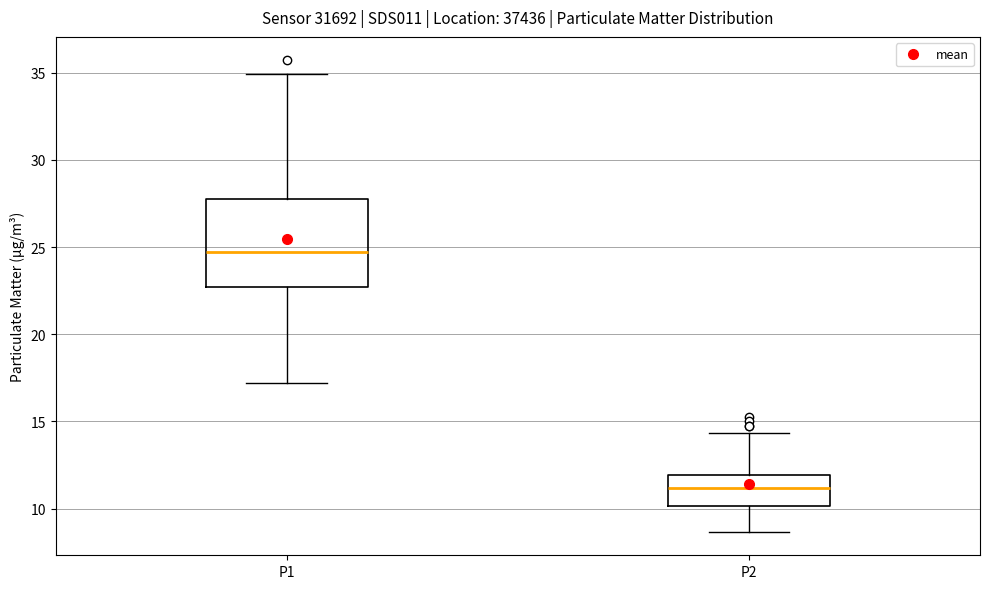

Comparing the boxes themselves (not the whiskers), which one is the tallest?

P1